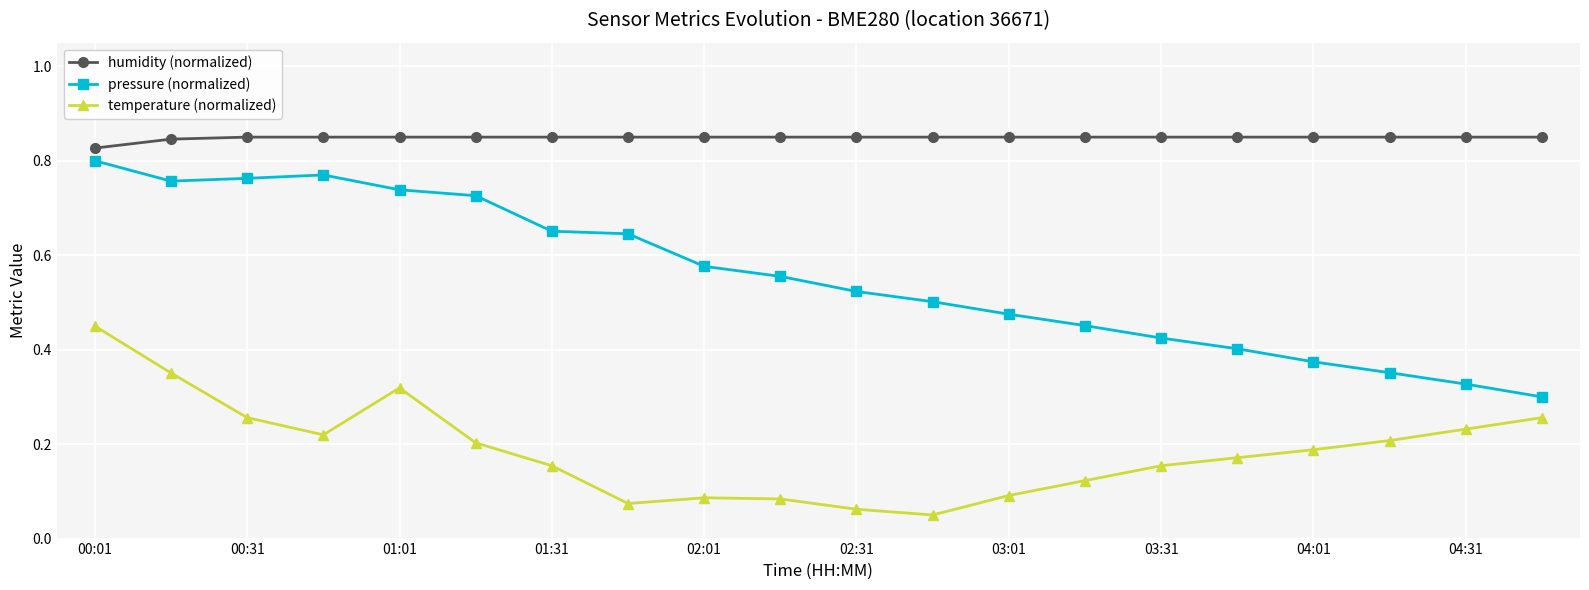

Which series has the largest total across all categories?

humidity (normalized)